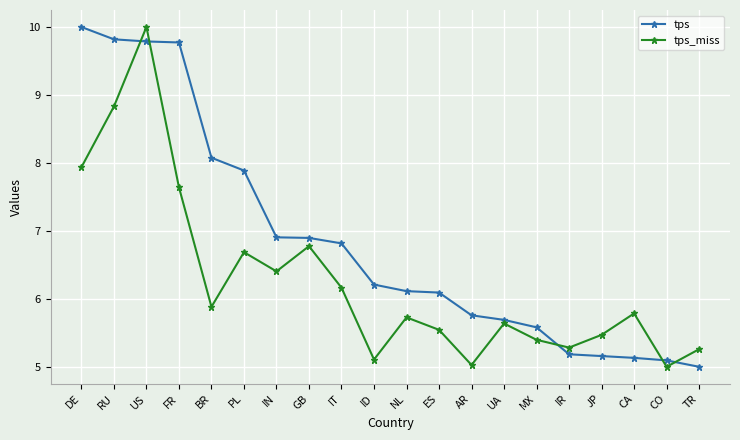

What is the sum of all tps values?

137.0